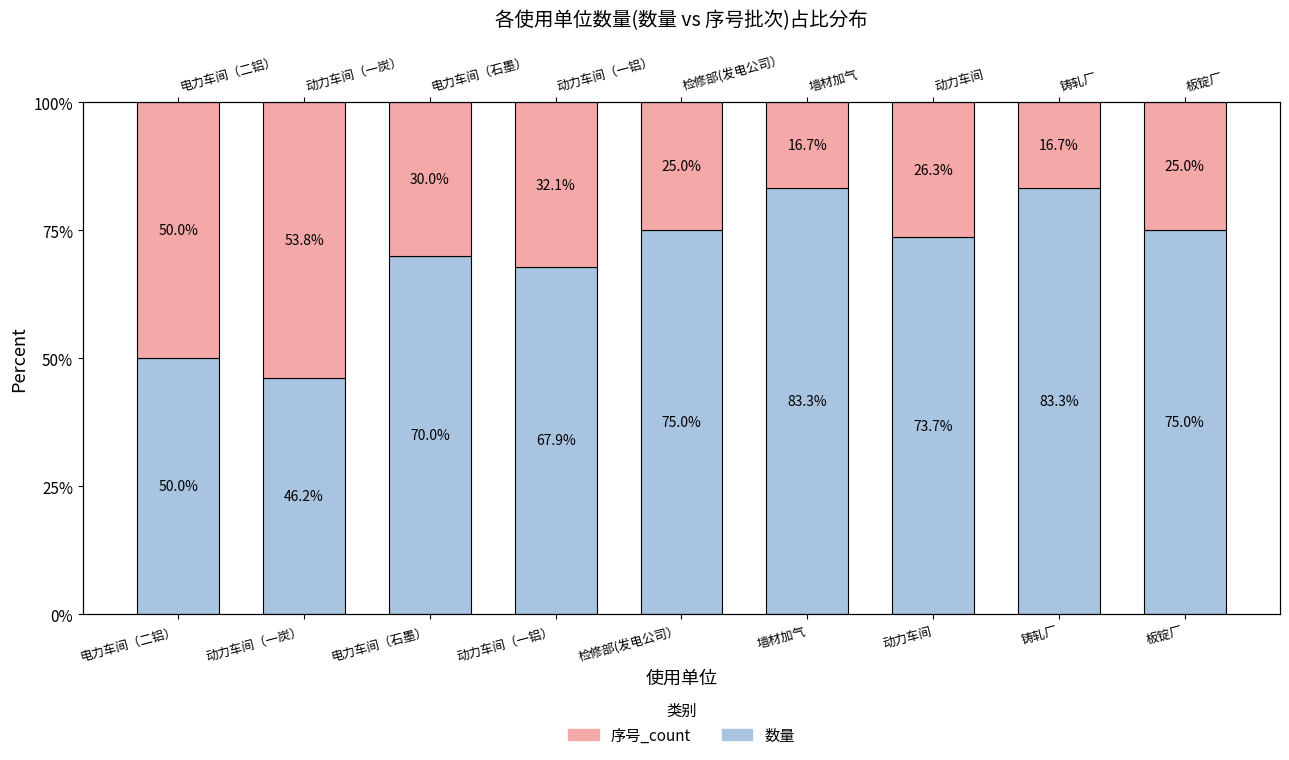

Are the bars horizontal?

No